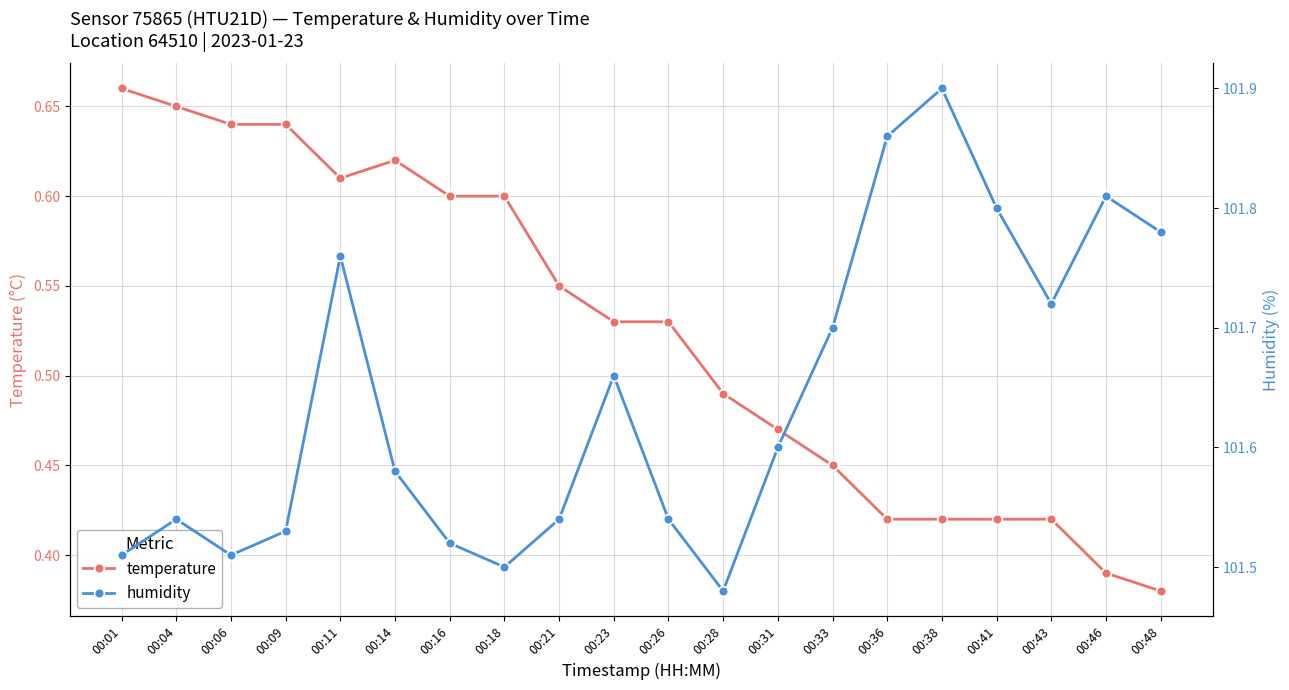

Is it true that temperature equals 0.6 at 00:18?

True